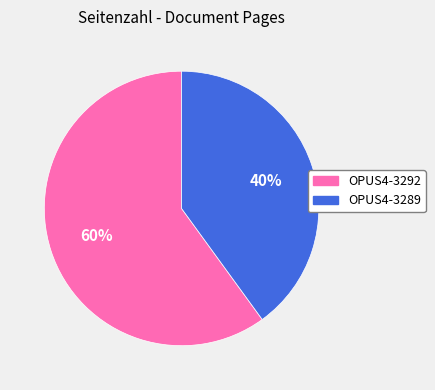

What is the ratio of the value at OPUS4-3289 to the value at OPUS4-3292?

0.7